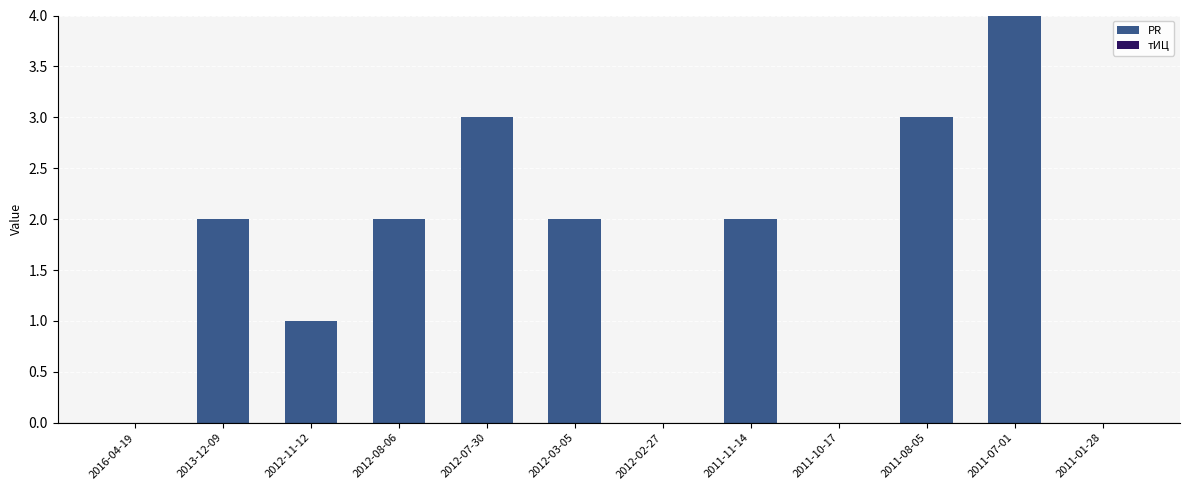

What is the change in value from 2012-11-12 to 2012-08-06?

+1